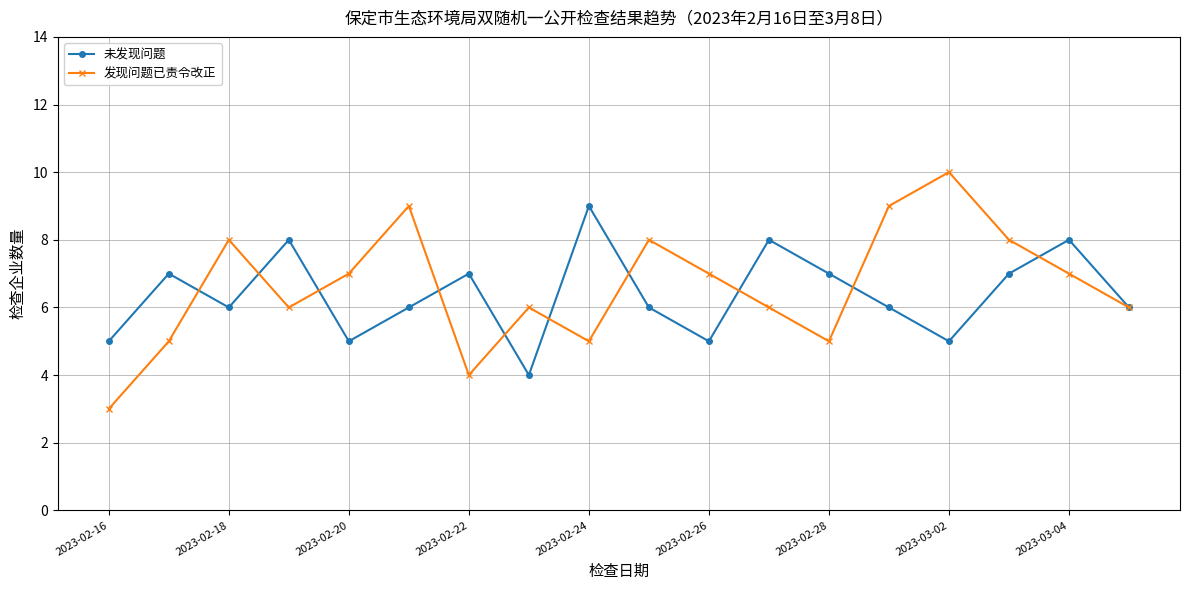

What is the value of the 未发现问题 point at the 1st from the left?

5